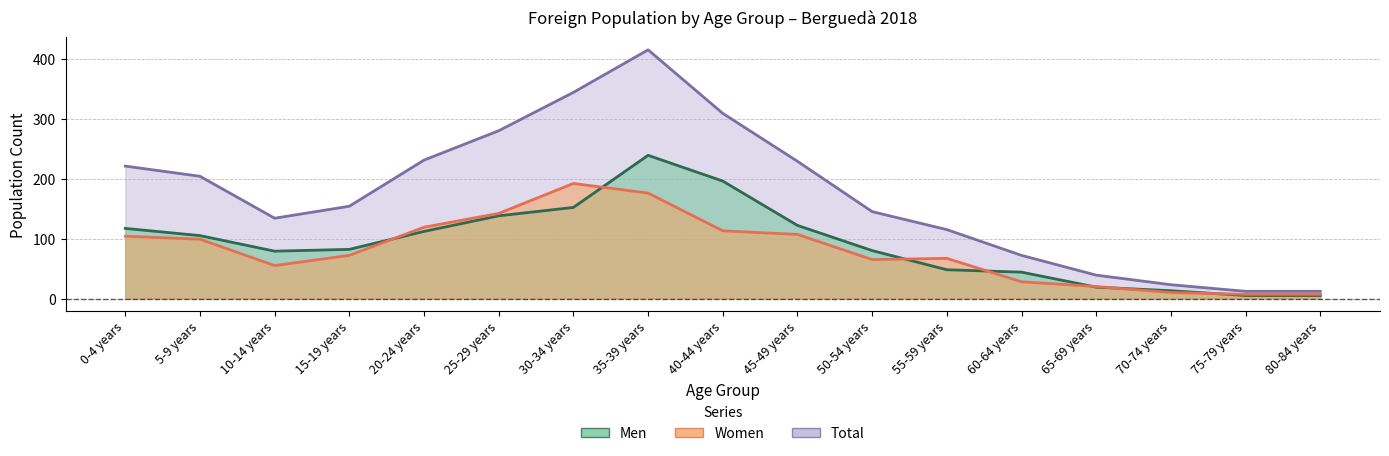

List the labels in order of Total value, smallest first.

75-79 years, 80-84 years, 70-74 years, 65-69 years, 60-64 years, 55-59 years, 10-14 years, 50-54 years, 15-19 years, 5-9 years, 0-4 years, 45-49 years, 20-24 years, 25-29 years, 40-44 years, 30-34 years, 35-39 years